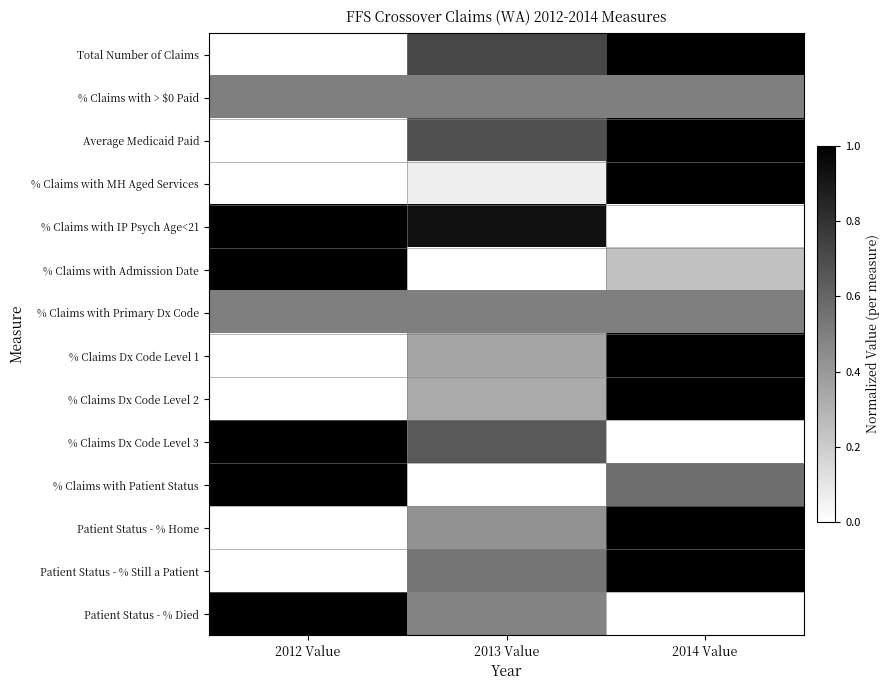

Reading left to right, what are all the values shown in this chart?

Total Number of Claims: 2012 Value=0.0	2013 Value=0.7	2014 Value=1.0
% Claims with > $0 Paid: 2012 Value=0.5	2013 Value=0.5	2014 Value=0.5
Average Medicaid Paid: 2012 Value=0.0	2013 Value=0.7	2014 Value=1.0
% Claims with MH Aged Services: 2012 Value=0.0	2013 Value=0.1	2014 Value=1.0
% Claims with IP Psych Age<21: 2012 Value=1.0	2013 Value=0.9	2014 Value=0.0
% Claims with Admission Date: 2012 Value=1.0	2013 Value=0.0	2014 Value=0.2
% Claims with Primary Dx Code: 2012 Value=0.5	2013 Value=0.5	2014 Value=0.5
% Claims Dx Code Level 1: 2012 Value=0.0	2013 Value=0.4	2014 Value=1.0
% Claims Dx Code Level 2: 2012 Value=0.0	2013 Value=0.3	2014 Value=1.0
% Claims Dx Code Level 3: 2012 Value=1.0	2013 Value=0.7	2014 Value=0.0
% Claims with Patient Status: 2012 Value=1.0	2013 Value=0.0	2014 Value=0.6
Patient Status - % Home: 2012 Value=0.0	2013 Value=0.4	2014 Value=1.0
Patient Status - % Still a Patient: 2012 Value=0.0	2013 Value=0.5	2014 Value=1.0
Patient Status - % Died: 2012 Value=1.0	2013 Value=0.5	2014 Value=0.0